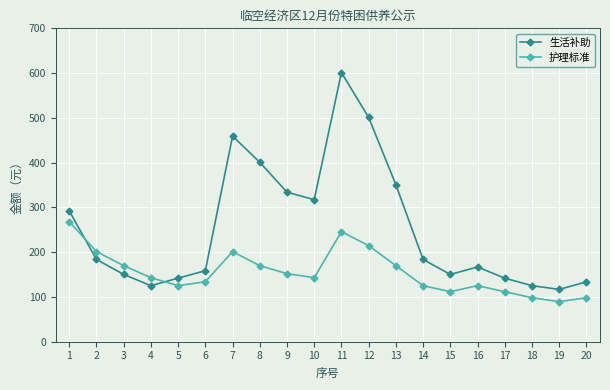

Where do 生活补助 and 护理标准 first cross each other?

1 and 2